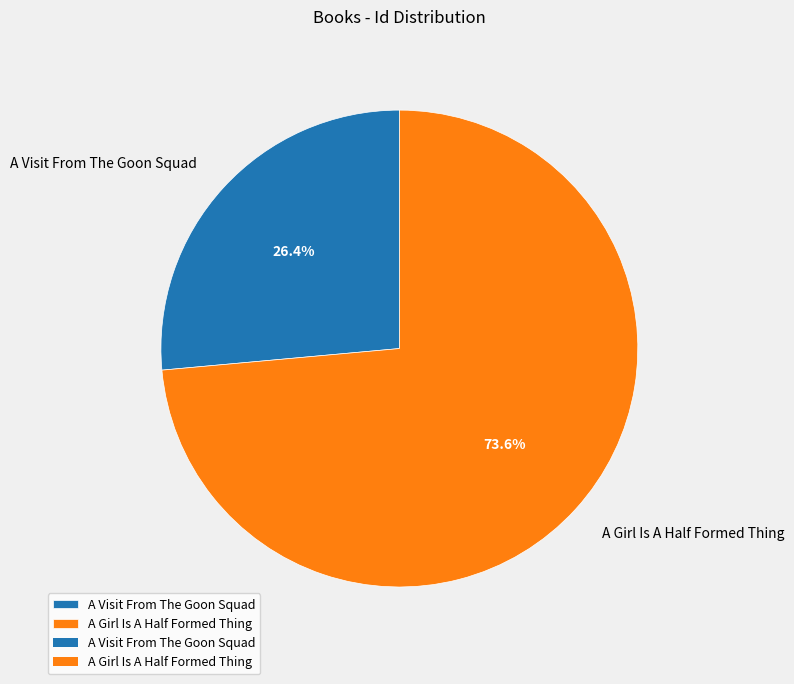

To the nearest percent, what percentage of the pie is A Visit From The Goon Squad?

26%